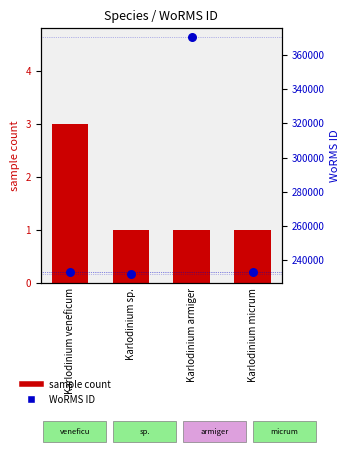

What are all the series names shown in the legend?

sample count, WoRMS ID